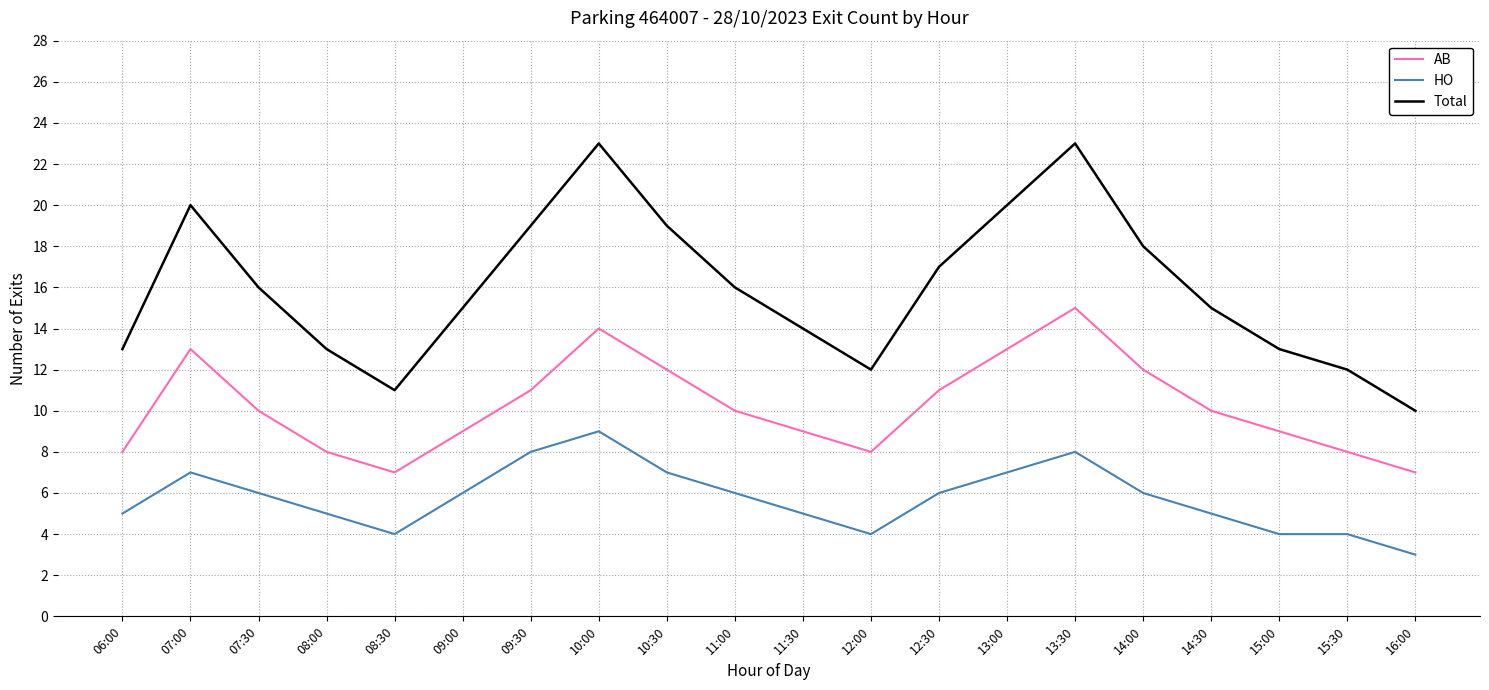

What is the sum of all HO values?

115